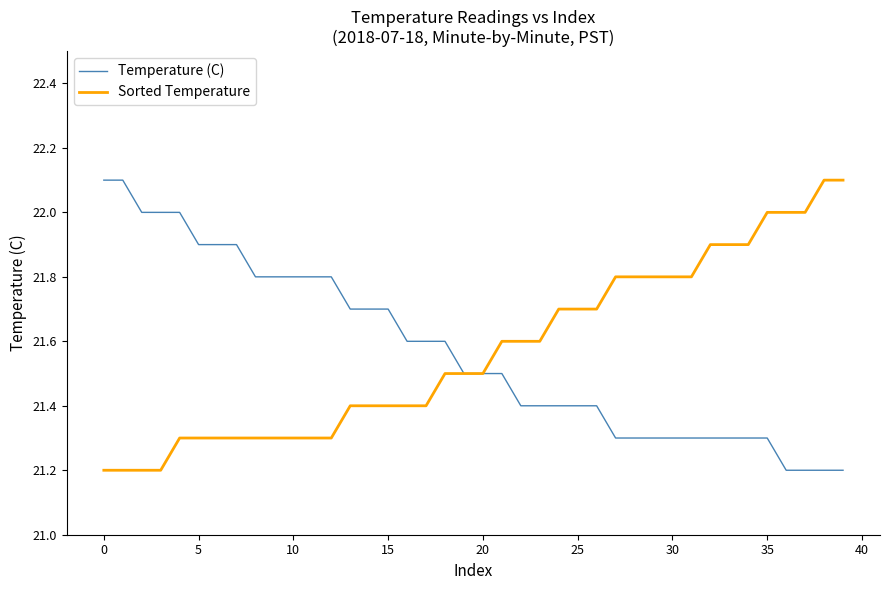

What is the greatest value displayed?

22.1